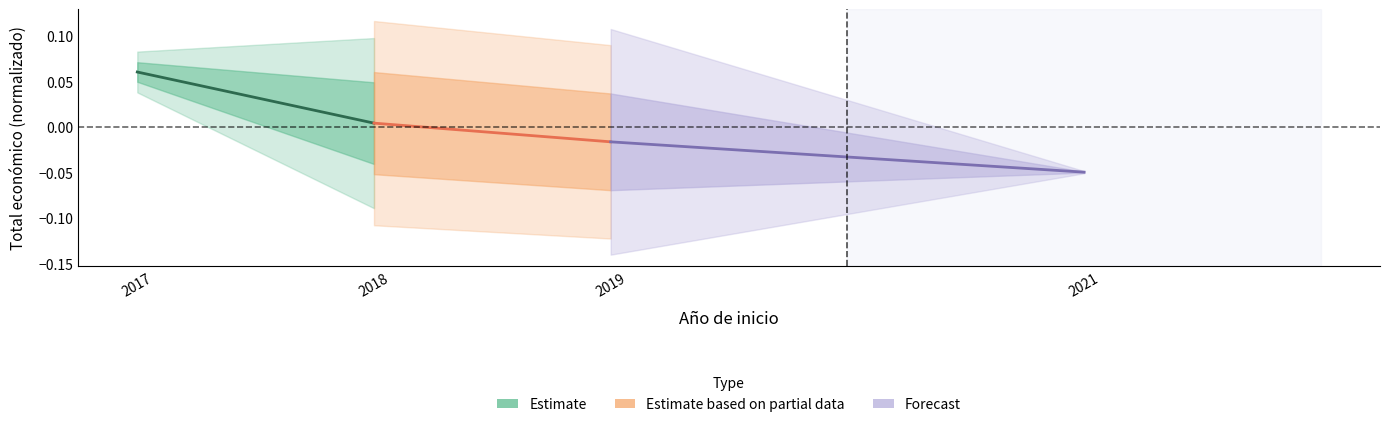

The value of Estimate based on partial data at 2018 is 0.0. True or false?

True